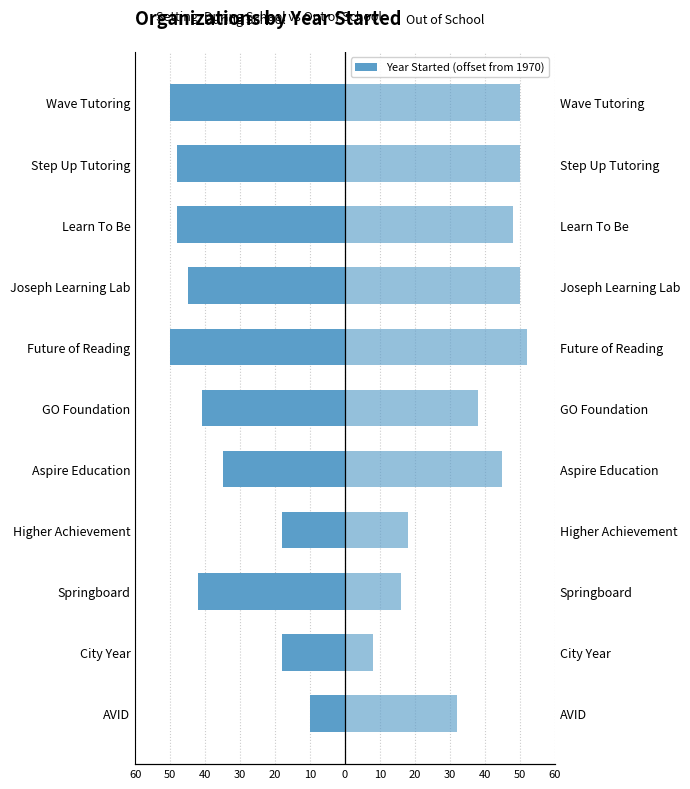

What is the sum of all Out of School values?

407